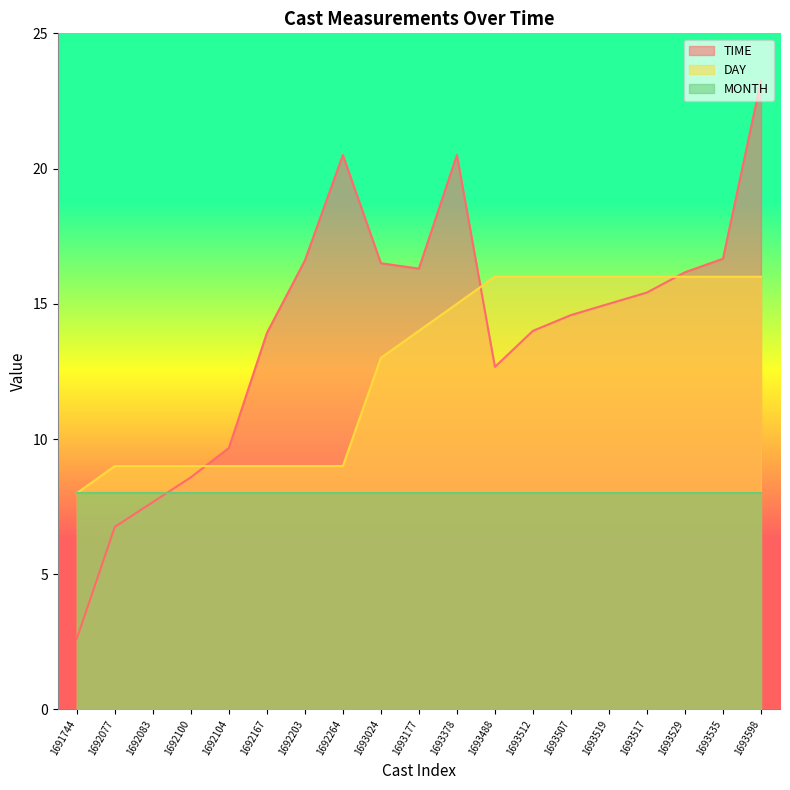

Which series has the widest spread of values?

TIME